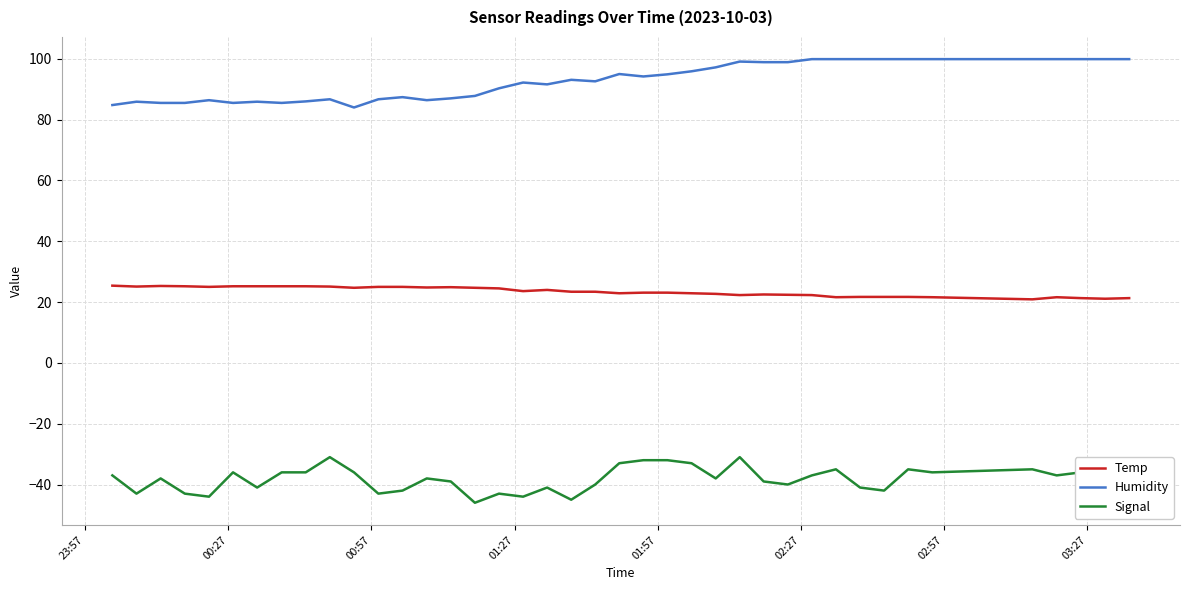

Does the chart have visible grid lines?

Yes